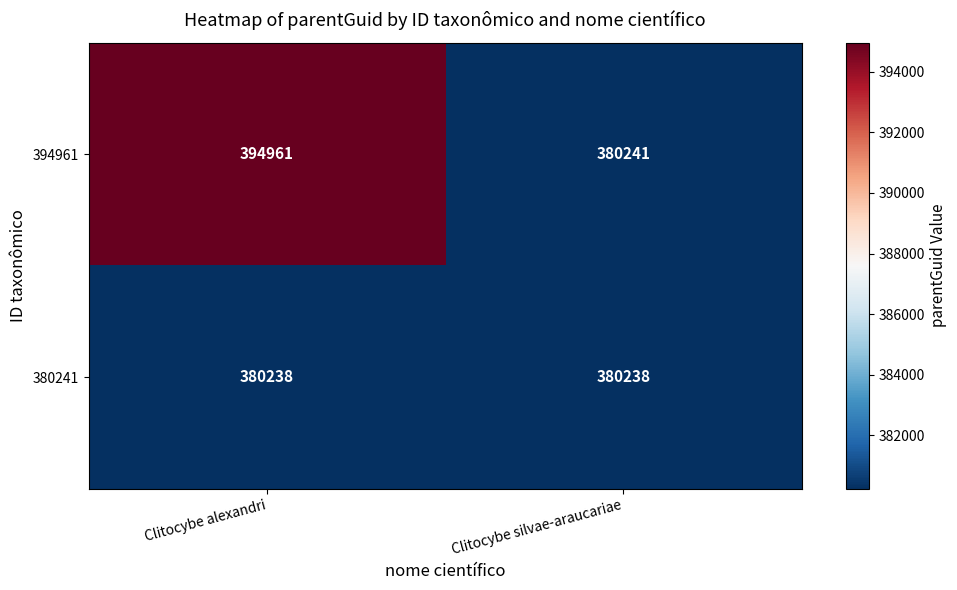

Which series has the largest total across all categories?

394961